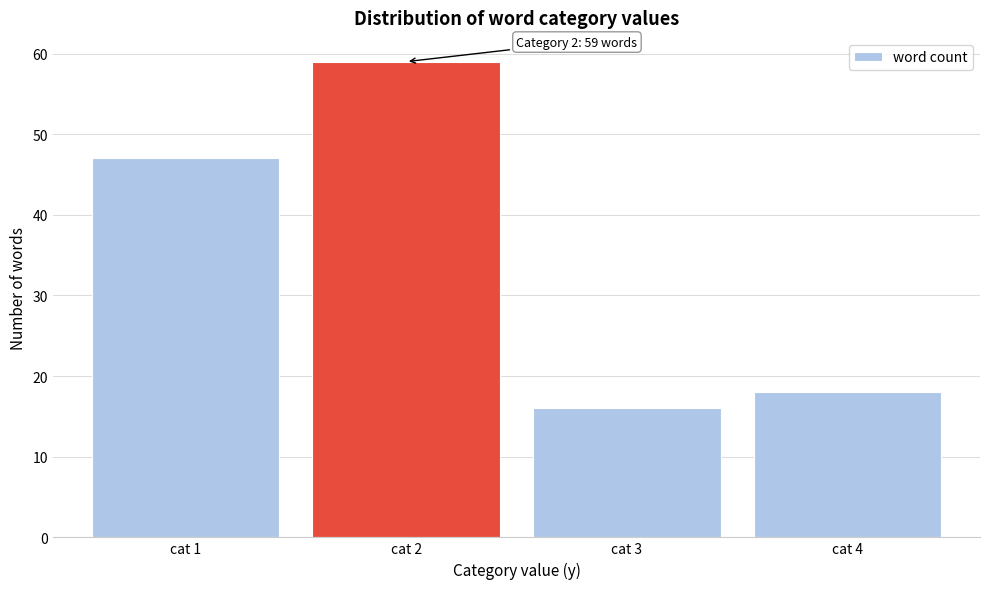

Which range on the x-axis has the tallest bar?

1.5 to 2.5